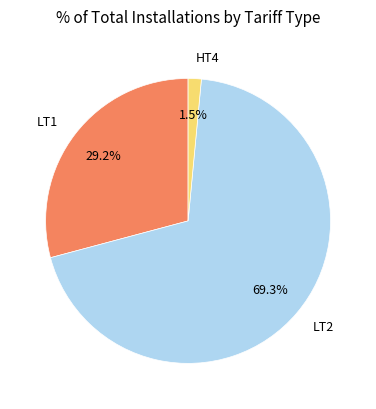

Is there any slice that represents more than half of the pie?

Yes